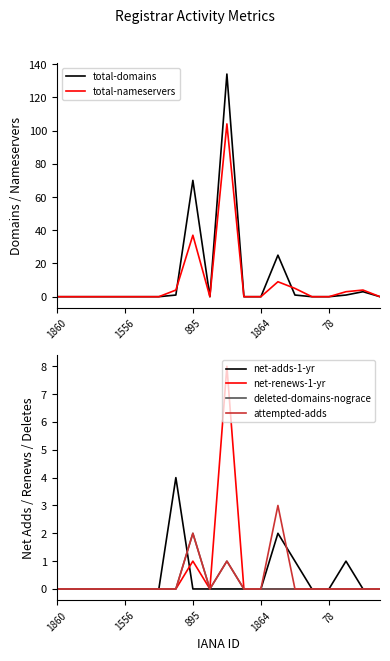

What is the maximum value for total-domains?

134